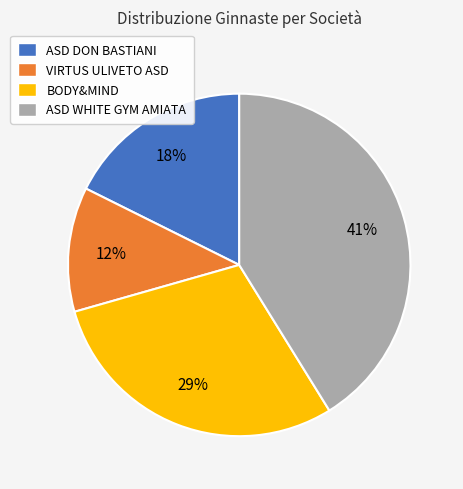

The VIRTUS ULIVETO ASD slice represents 12% of the pie. True or false?

True